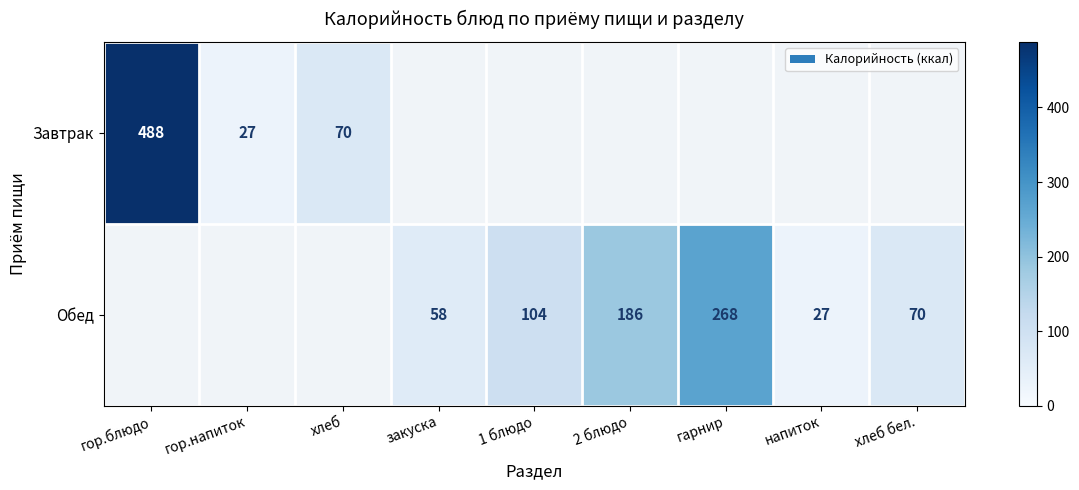

Is it true that Обед equals 20 at закуска?

False